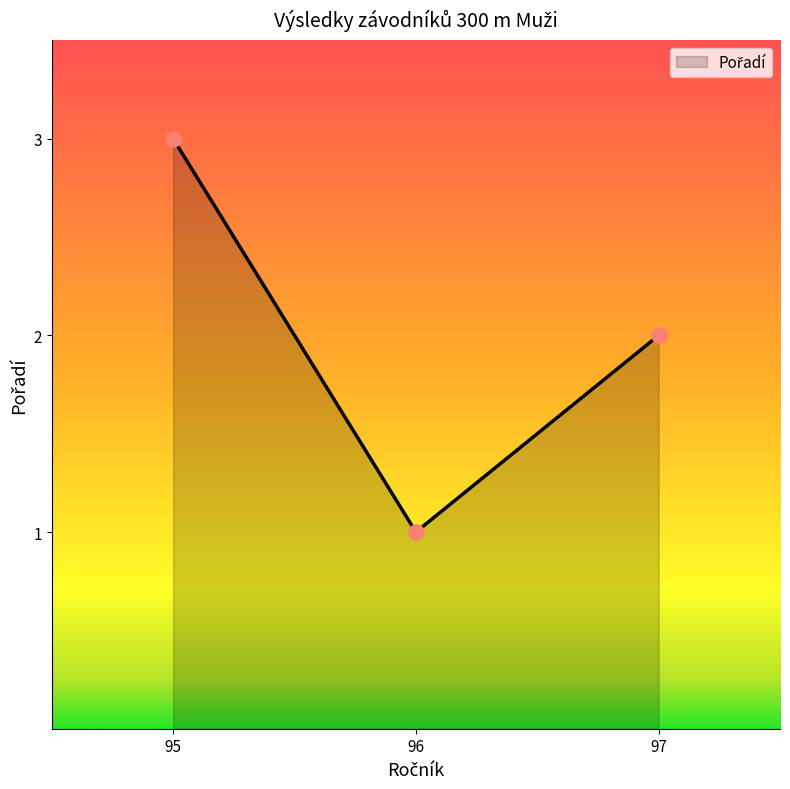

What is the change in value from 95 to 96?

-2